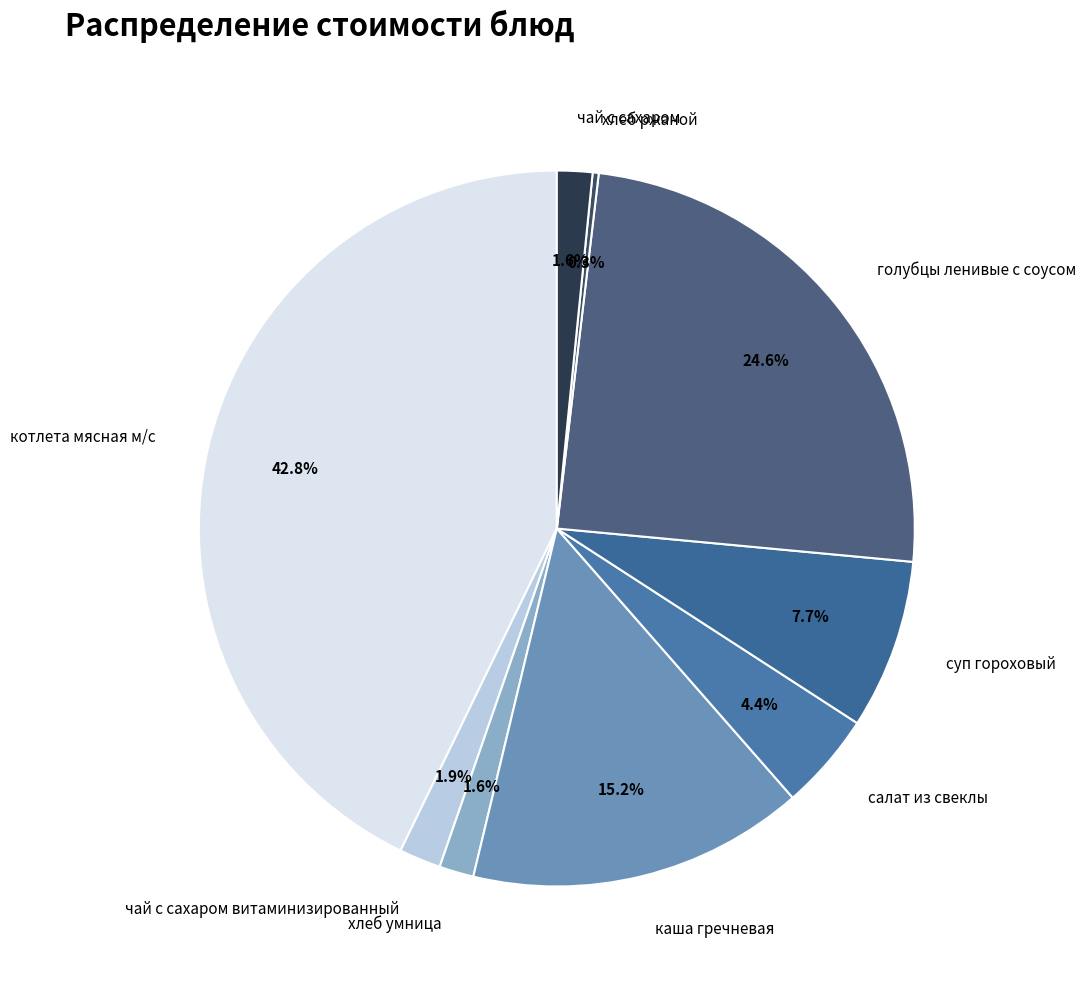

To the nearest percent, what percentage of the pie is салат из свеклы?

4%